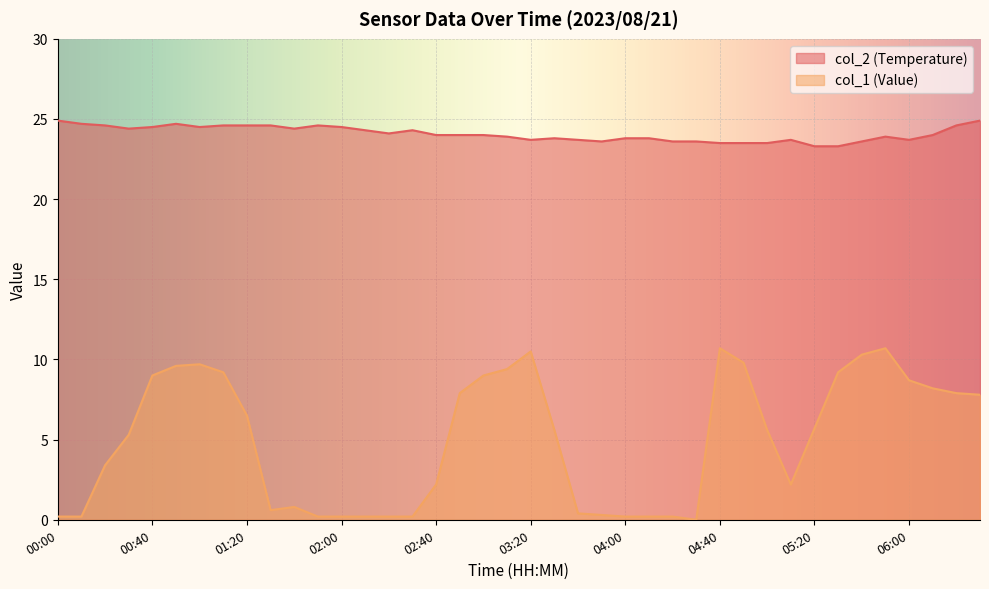

What position from the right is 03:50?

17